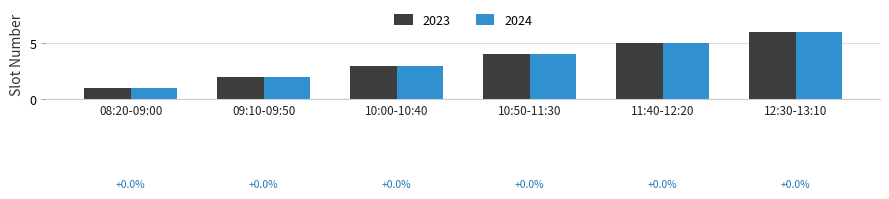

What are all the series names shown in the legend?

2023, 2024